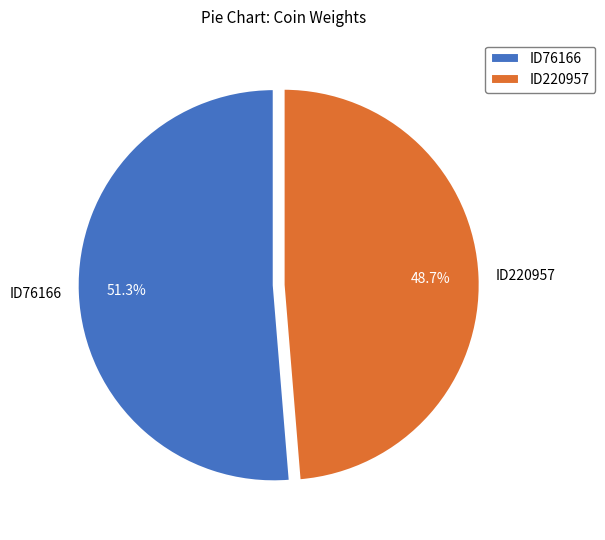

Count the number of slices in the pie.

2